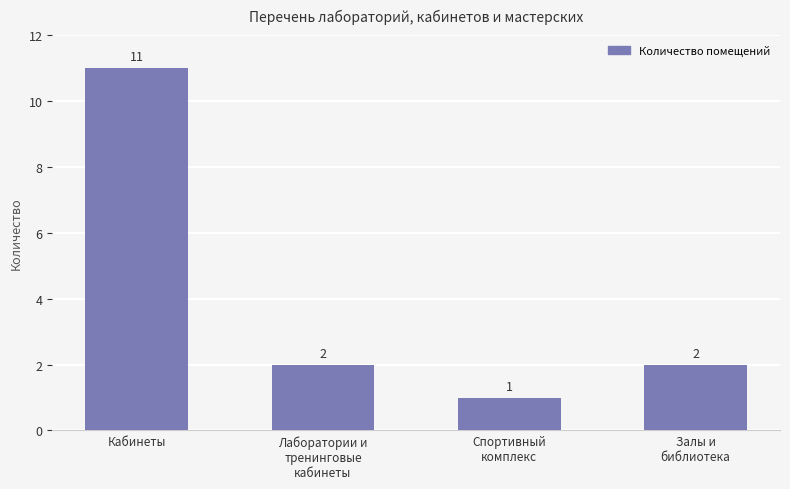

How many bars are there in total?

4